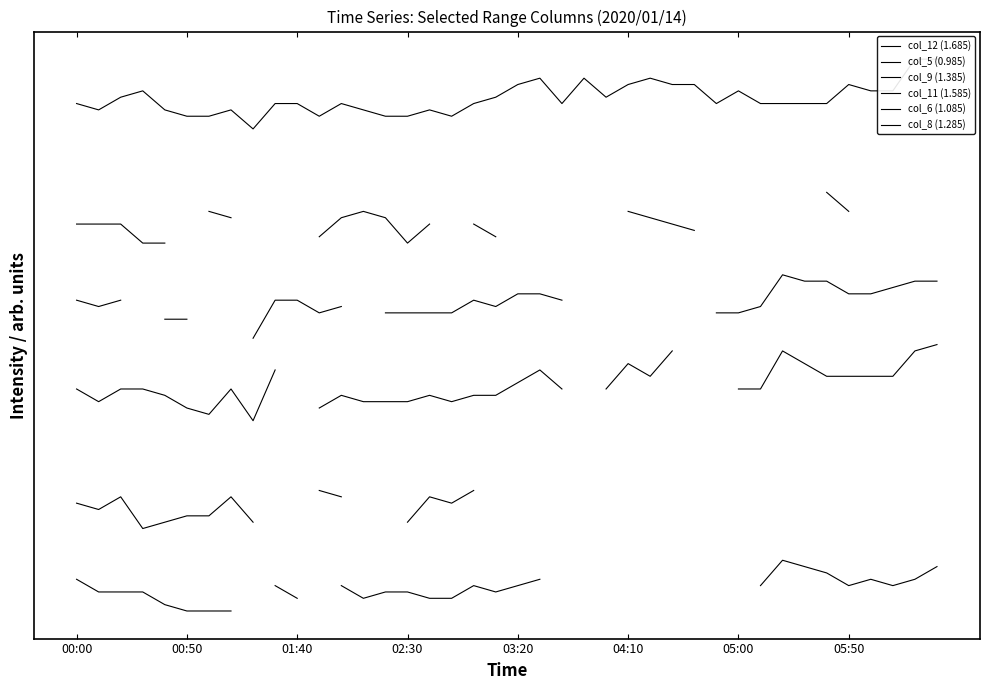

How many data points does each series have?

40